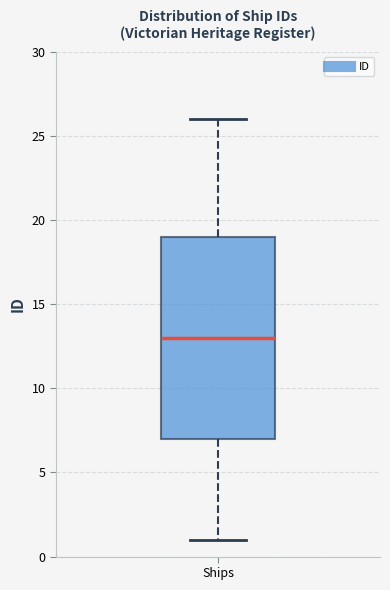

Where does the upper whisker of the box for Ships end on the y-axis? The values are not printed on the chart, so give them approximately, as read against the axis.

26